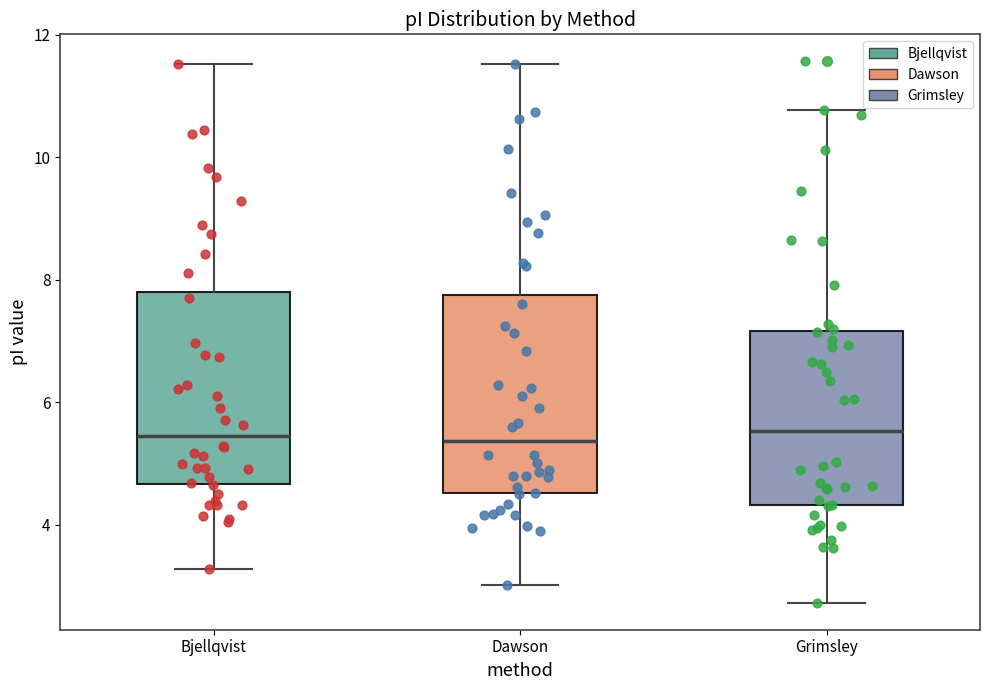

Reading left to right, read every box against the y-axis: the position of its median line, the range the box covers, and the ends of its whiskers. The values are not printed on the chart, so give them approximately, as read against the axis.

Bjellqvist: median 5.4, box 4.6 to 7.8, whiskers 3.2 to 11.6
Dawson: median 5.4, box 4.6 to 7.8, whiskers 3.0 to 11.6
Grimsley: median 5.6, box 4.4 to 7.2, whiskers 2.8 to 10.8